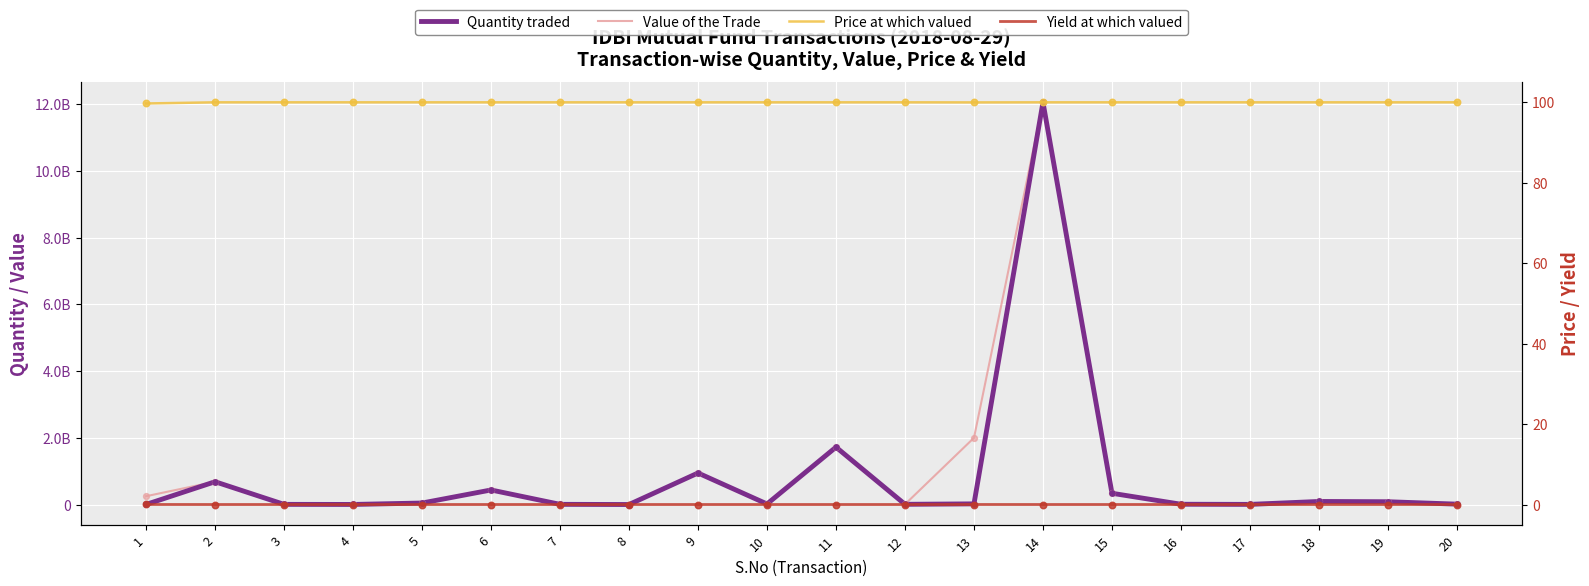

What are all the series names shown in the legend?

Quantity traded, Value of the Trade, Price at which valued, Yield at which valued